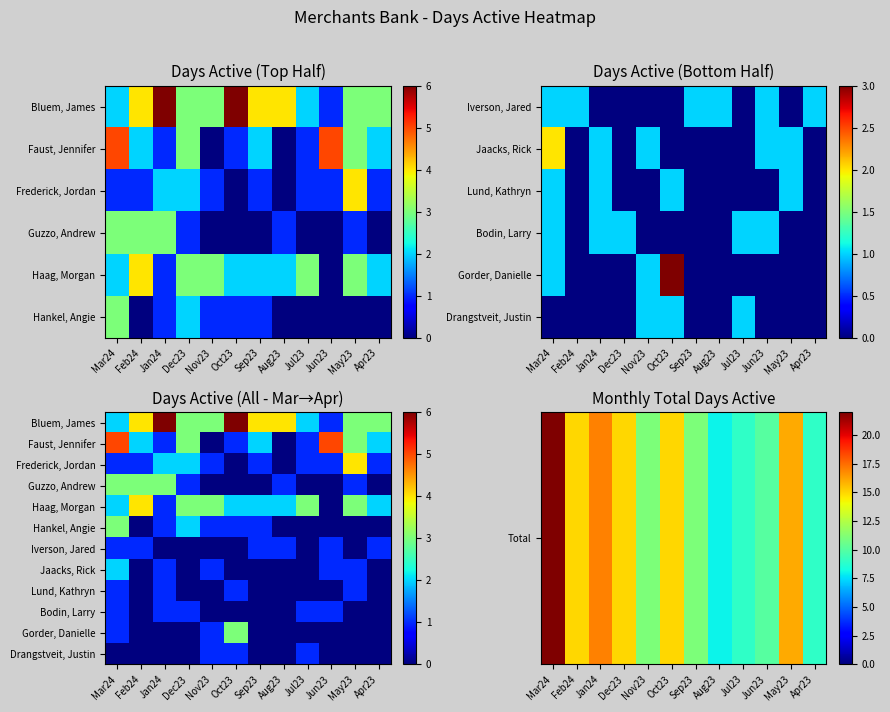

At how many categories does at least one series exceed 10?

8